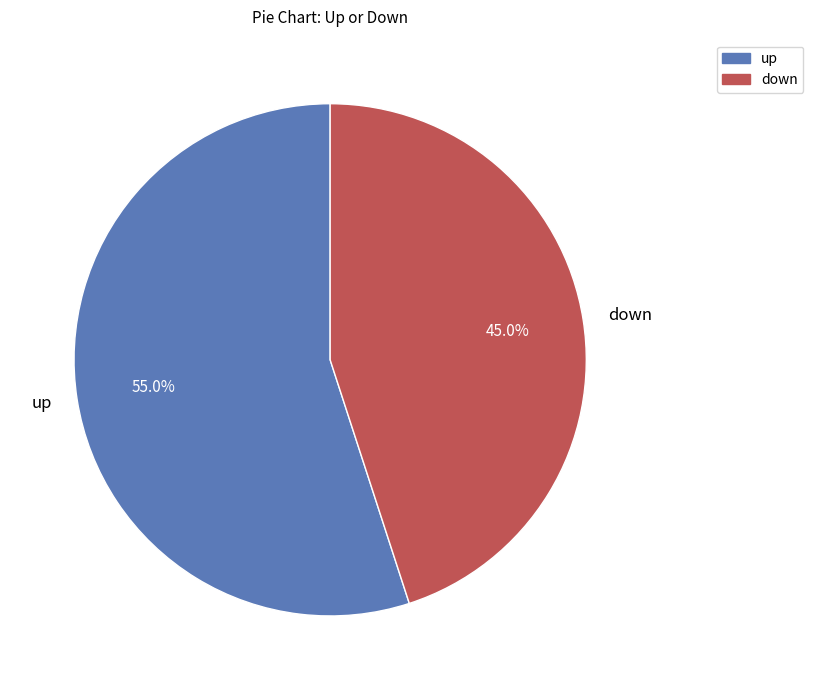

To the nearest percent, what portion does down represent?

45%